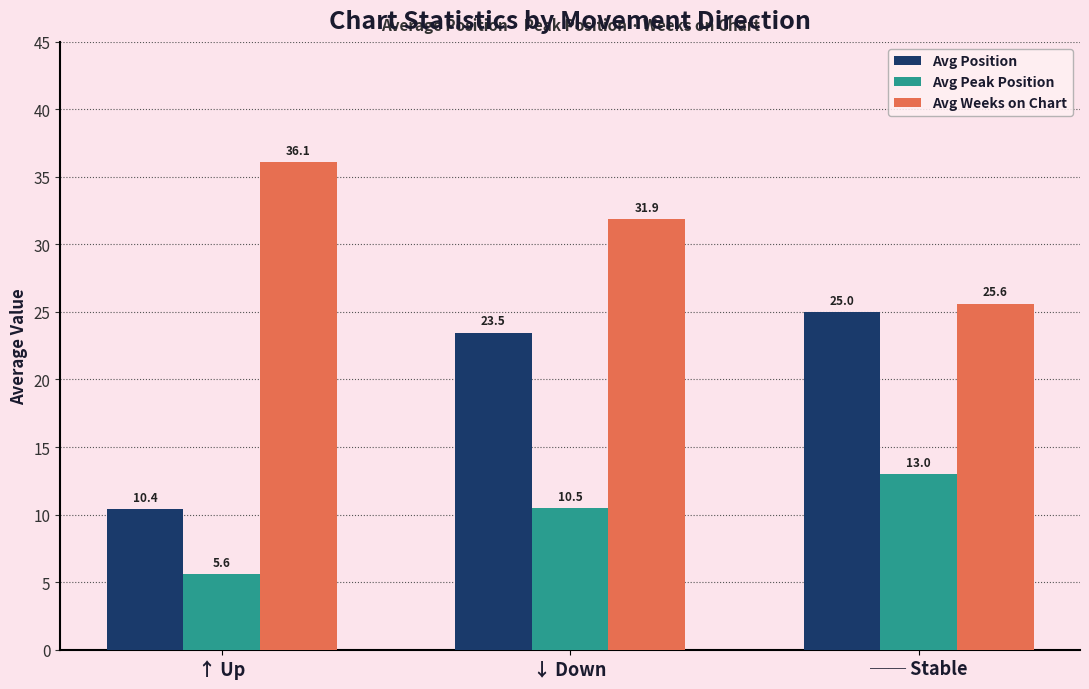

Which series has the largest total across all categories?

Avg Weeks on Chart